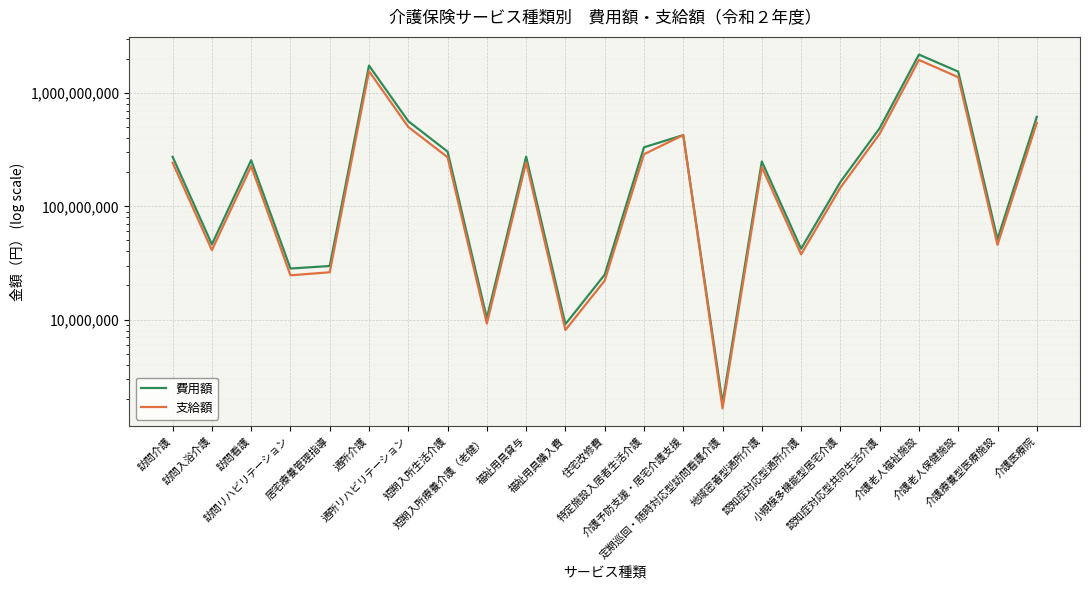

What are all the series names shown in the legend?

費用額, 支給額